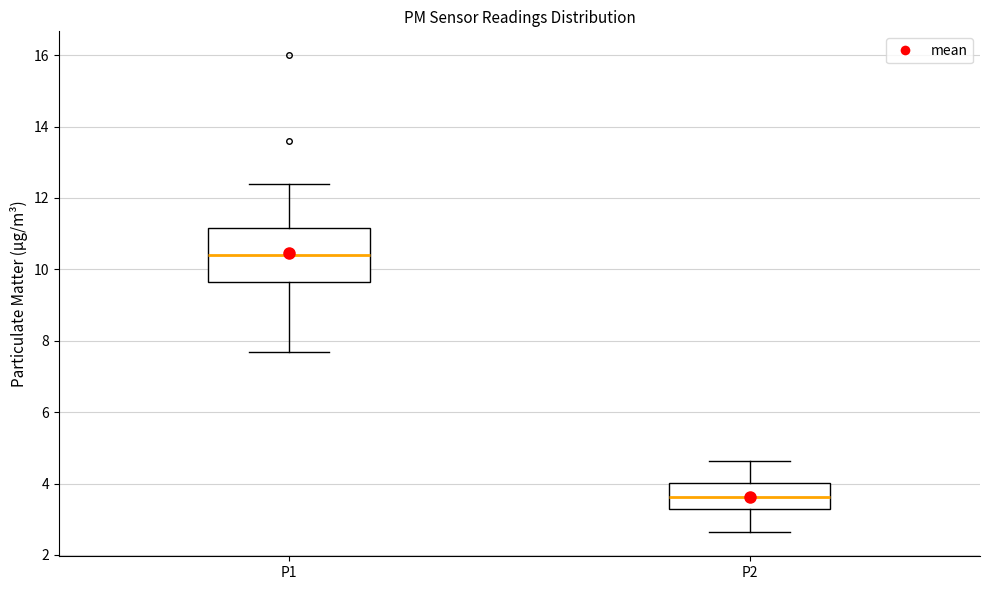

Reading left to right, transcribe this box plot: for each box, give where its median line is, the range the box spans, and where its two whiskers end, as read against the y-axis. The values are not printed on the chart, so give them approximately, as read against the axis.

P1: median 10.4, box 9.6 to 11.2, whiskers 7.6 to 12.4
P2: median 3.6, box 3.2 to 4.0, whiskers 2.6 to 4.6